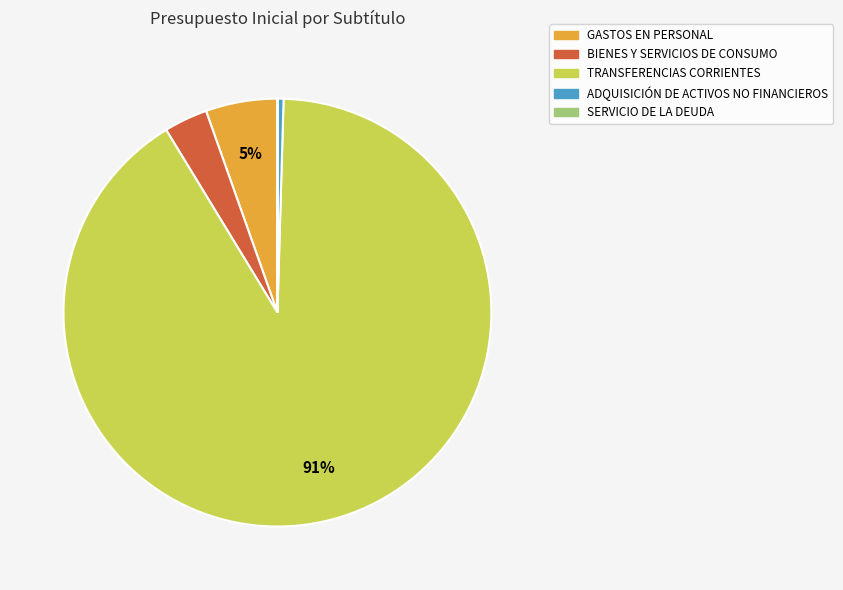

Is the sum of GASTOS EN PERSONAL and BIENES Y SERVICIOS DE CONSUMO greater than half?

No